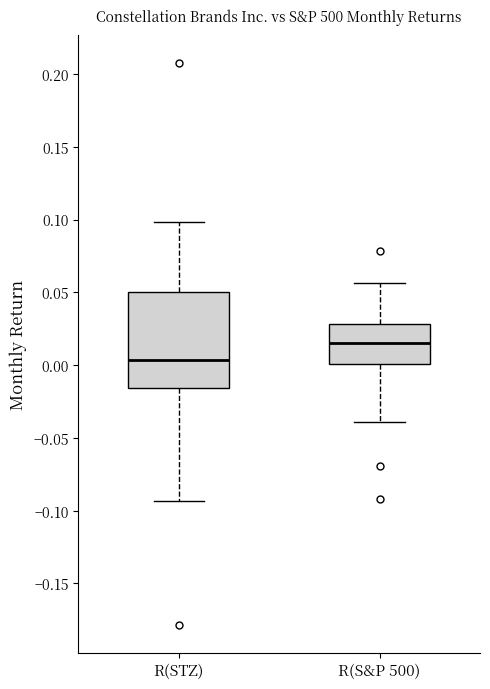

Where is the upper edge of the box for R(S&P 500) on the y-axis? The values are not printed on the chart, so give them approximately, as read against the axis.

0.030